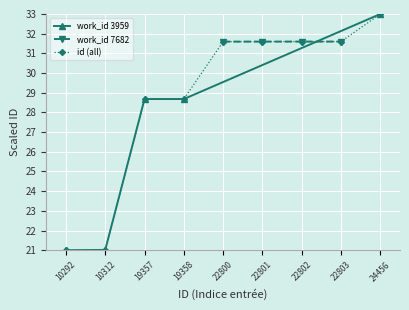

What is the maximum value for id (all)?

33.0